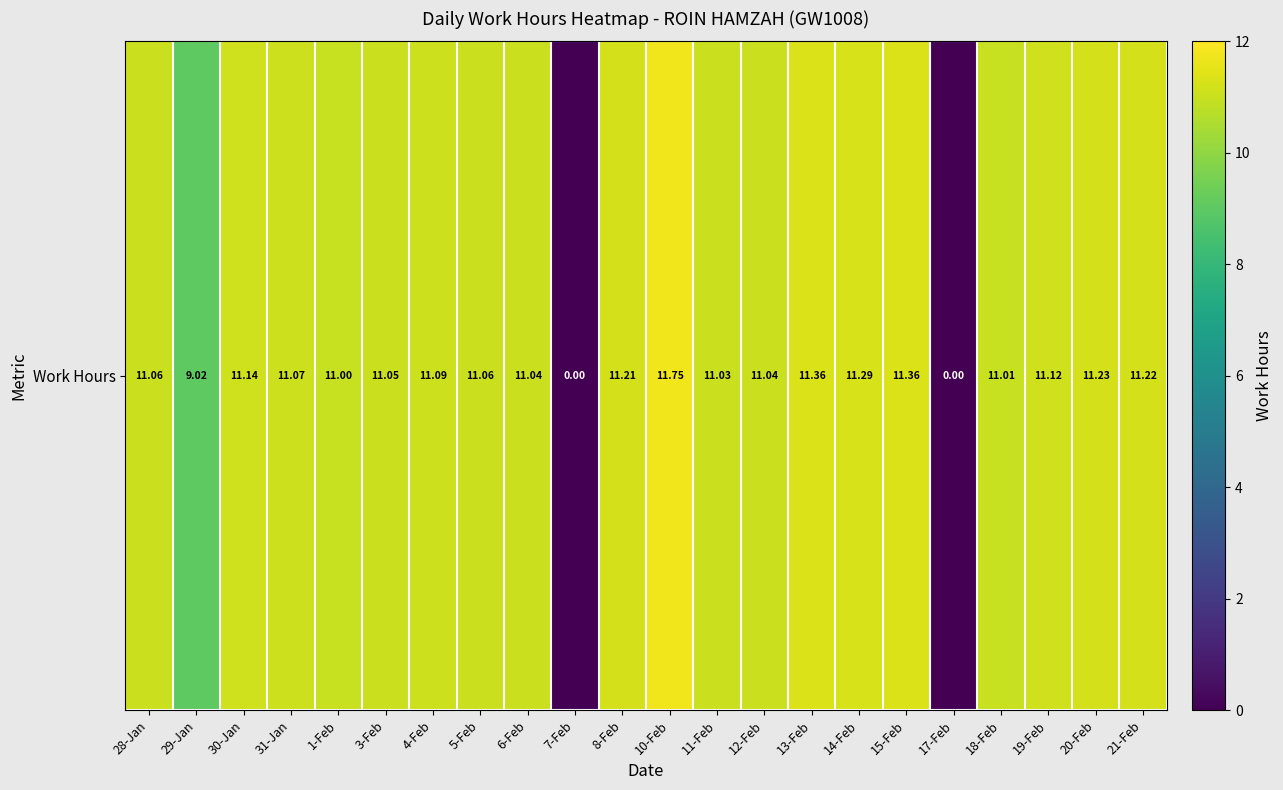

The value at 13-Feb is 11.4. True or false?

True